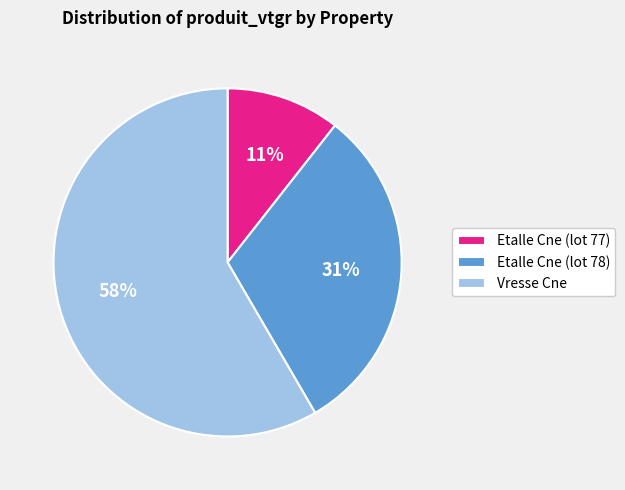

Does any single category account for the majority?

Yes